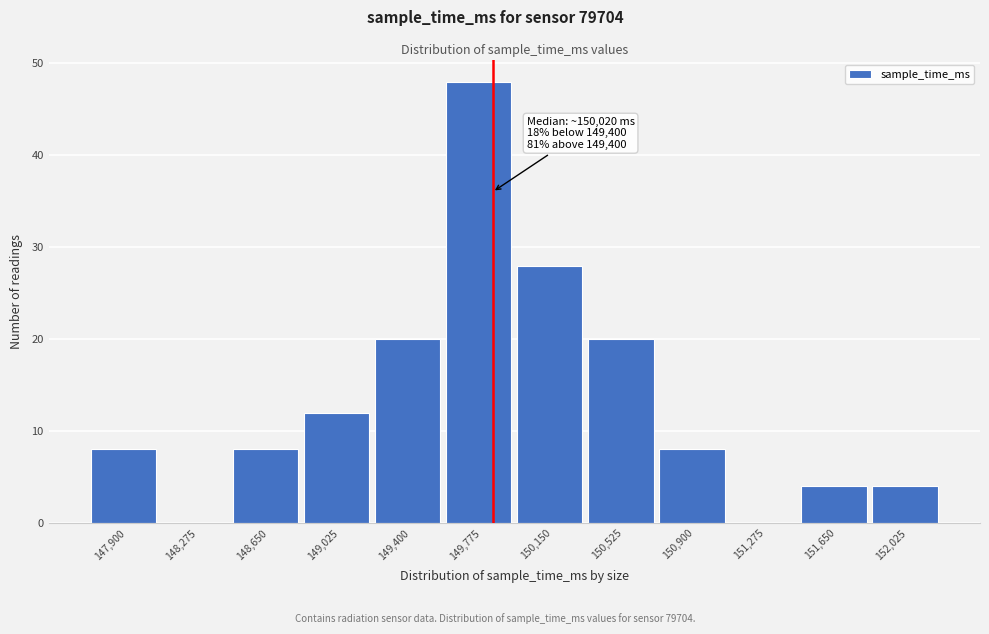

Reading left to right, list all the values displayed in this chart.

147,900=8	148,275=0	148,650=8	149,025=12	149,400=20	149,775=48	150,150=28	150,525=20	150,900=8	151,275=0	151,650=4	152,025=4